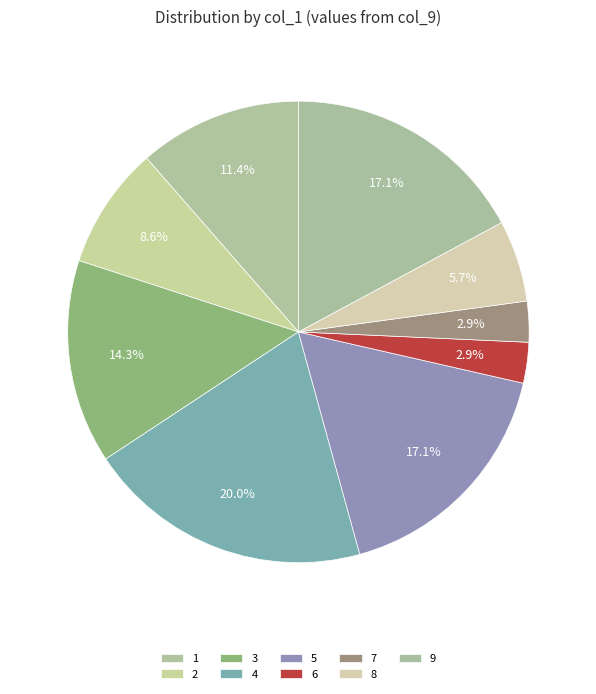

To the nearest percent, what percentage of the pie is 4?

20%